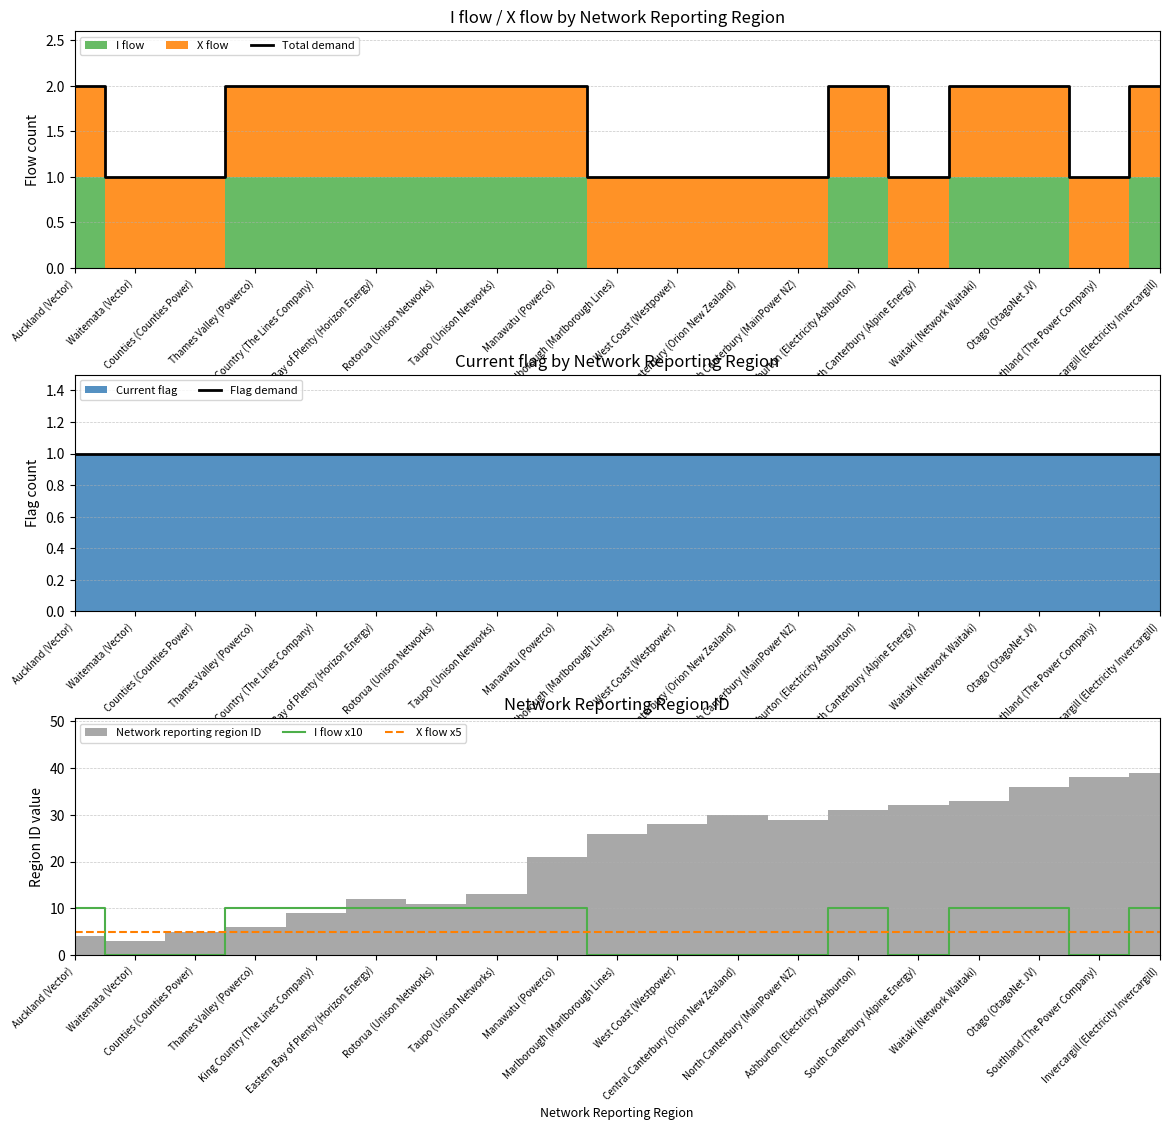

Reading left to right, extract all data points from this chart.

Total demand: 2	1	1	2	2	2	2	2	2	1	1	1	1	2	1	2	2	1	2
Flag demand: 1	1	1	1	1	1	1	1	1	1	1	1	1	1	1	1	1	1	1
I flow x10: 10	0	0	10	10	10	10	10	10	0	0	0	0	10	0	10	10	0	10
X flow x5: 5	5	5	5	5	5	5	5	5	5	5	5	5	5	5	5	5	5	5